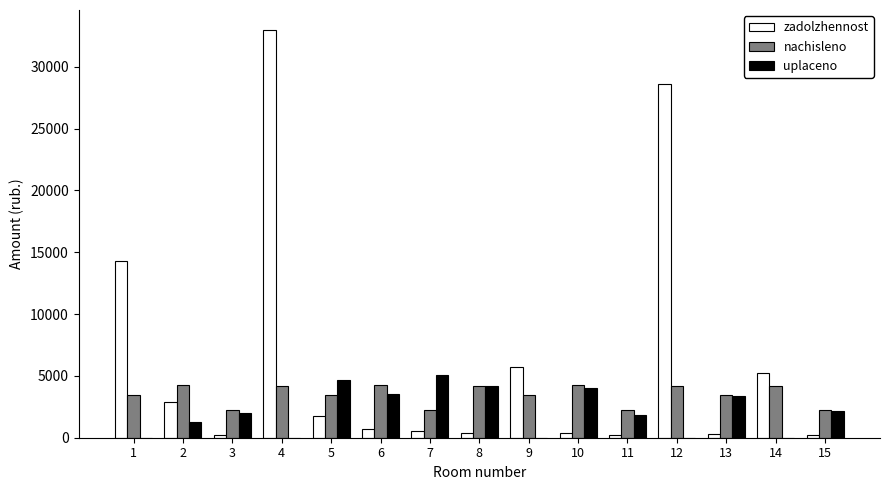

What is the total value across all series at 5?

9804.5